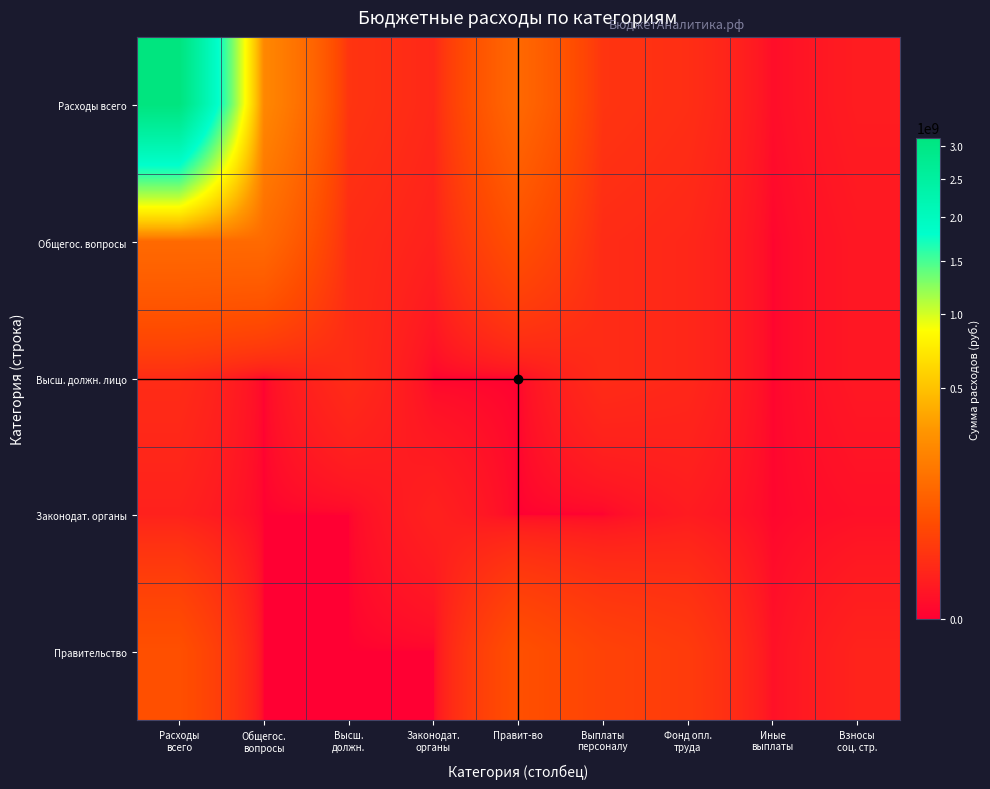

Rank the series at Фонд опл. труда from lowest to highest value.

Законодат. органы, Общегос. вопросы, Высш. должн. лицо, Расходы всего, Правительство